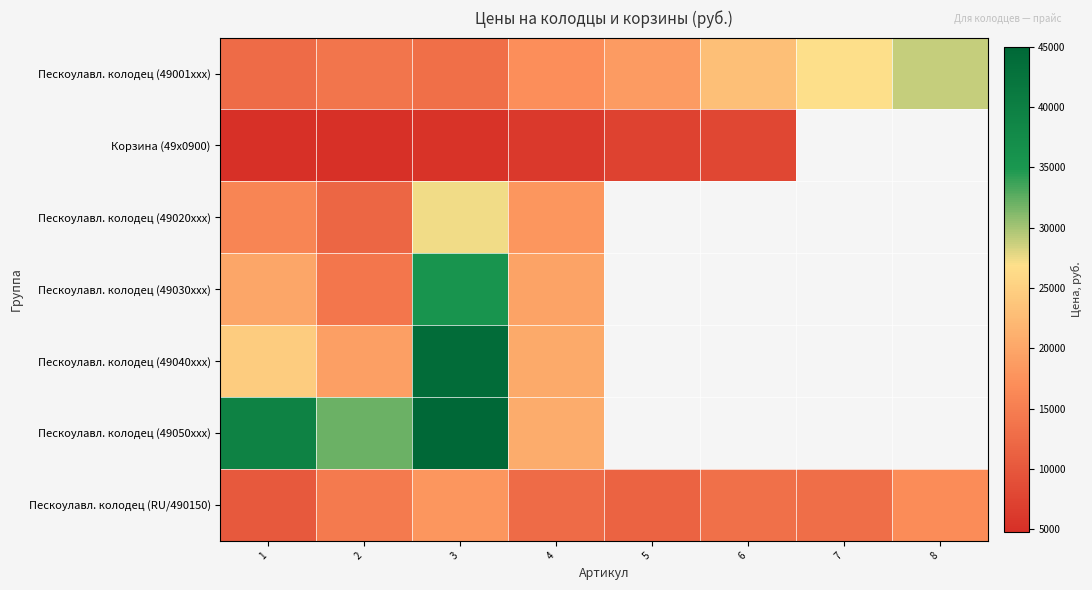

At which category is the sum across all series the highest?

3